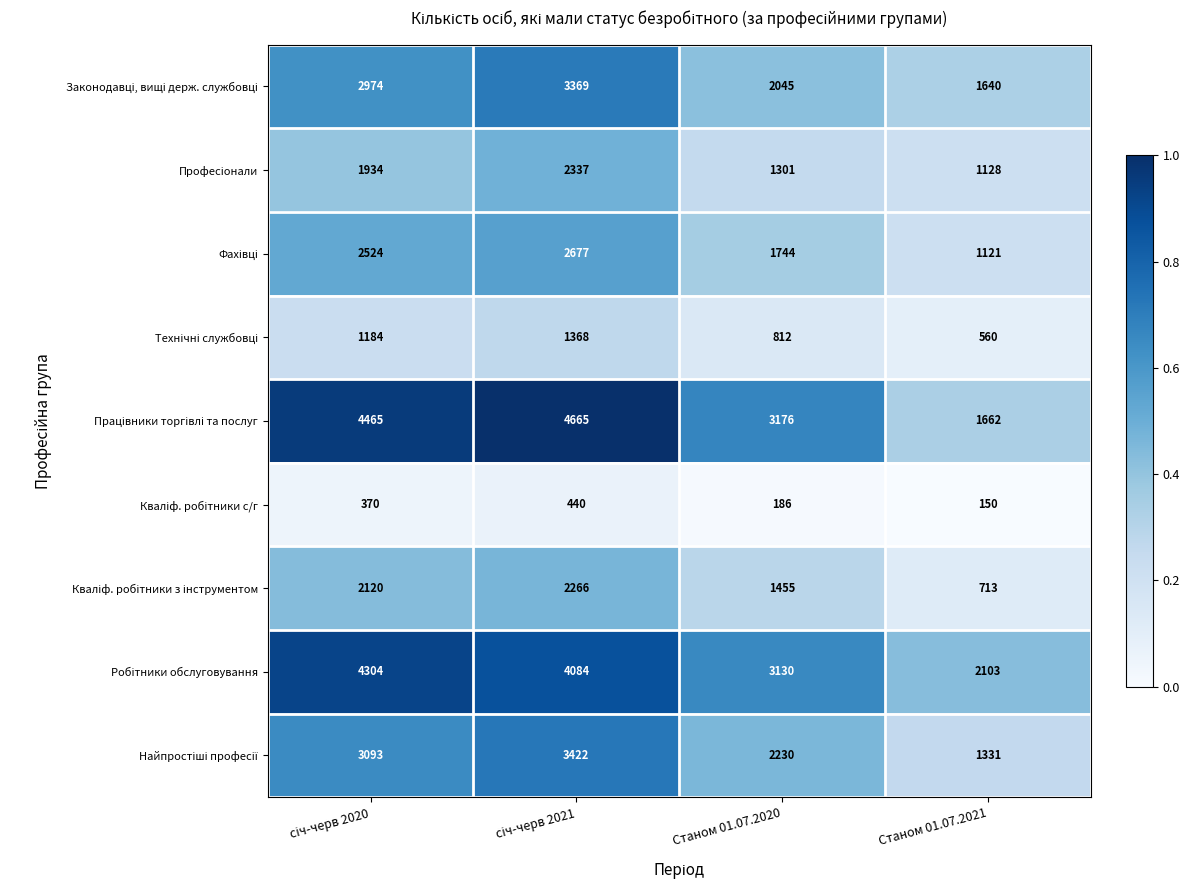

What is the spread (max minus min) of values at Станом 01.07.2020?

2990